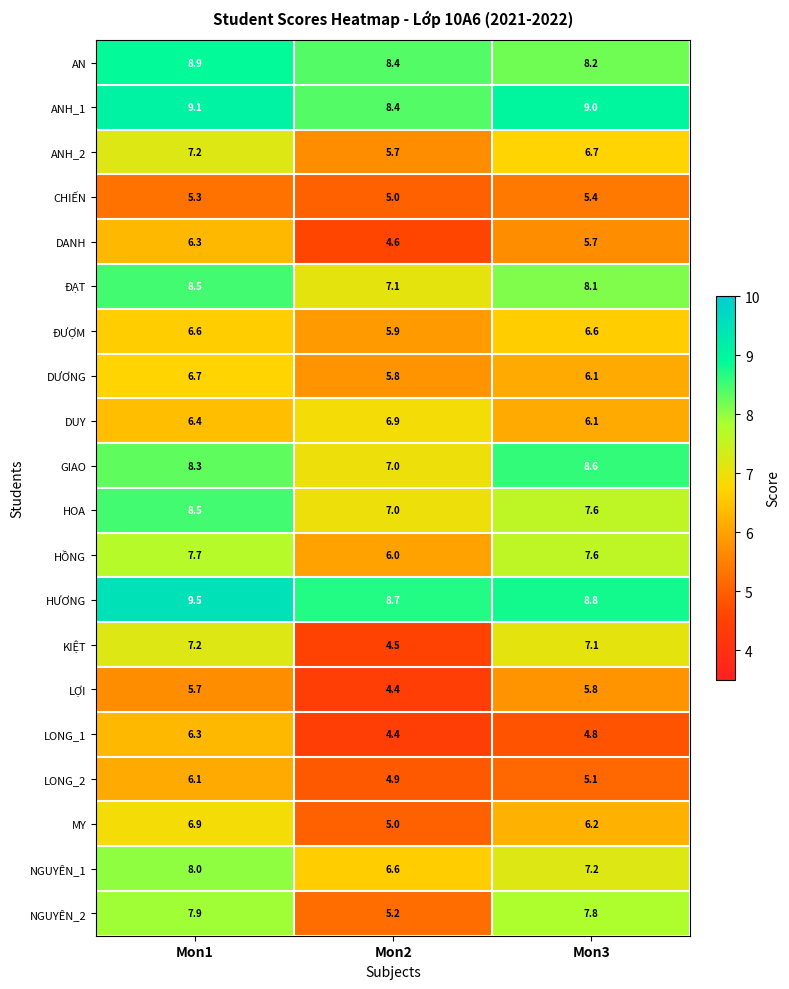

The value of MY at Mon3 is 6.2. True or false?

True